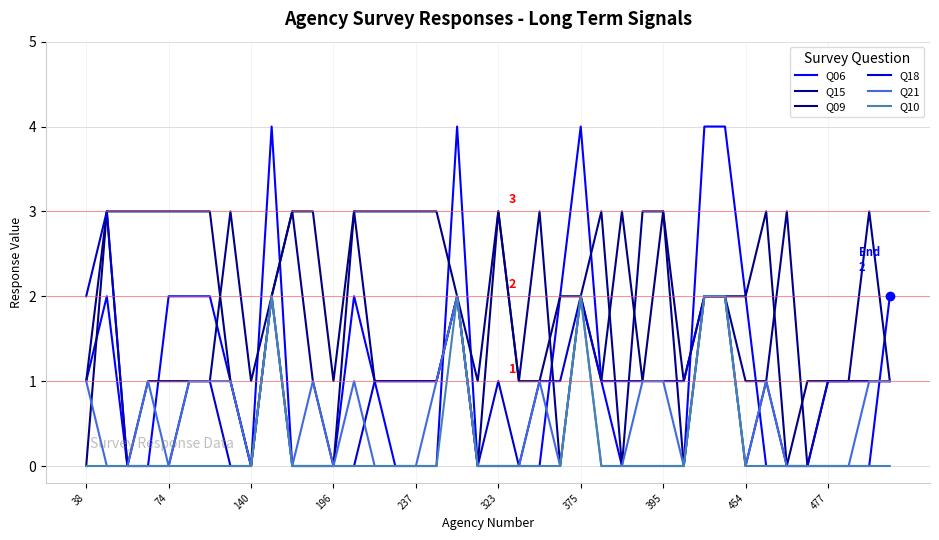

Which series has the largest total across all categories?

Q09